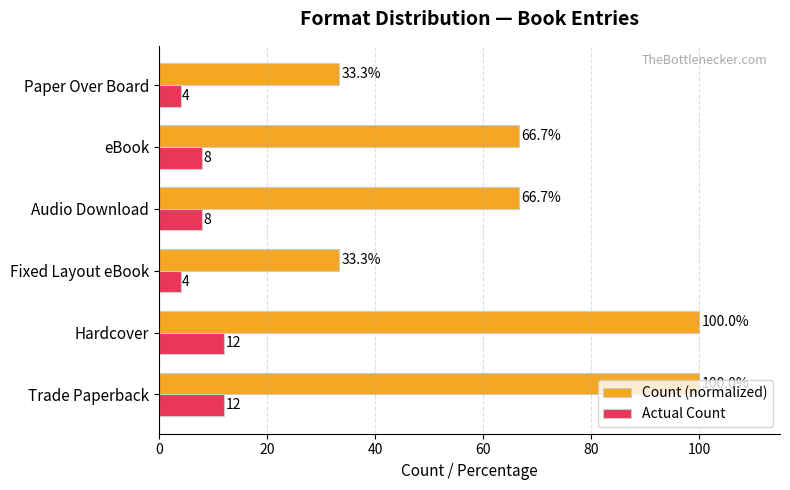

At how many categories does at least one series exceed 5?

6